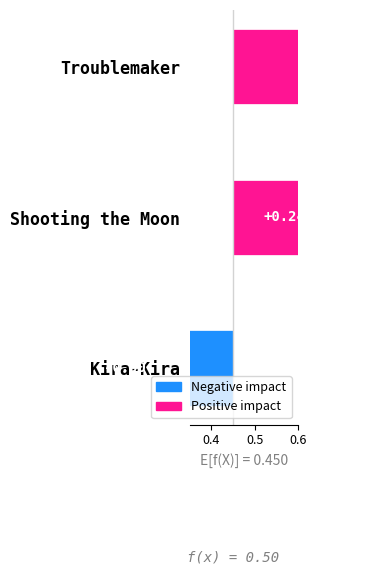

What is the maximum value shown in the chart?

0.5